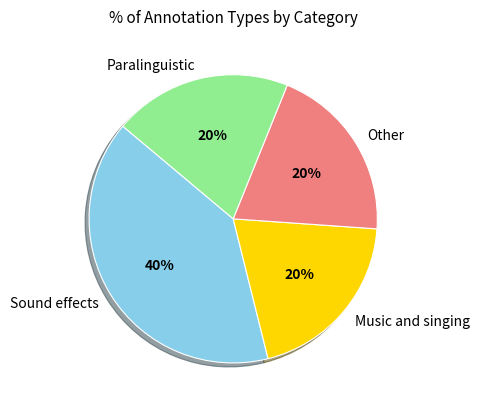

To the nearest percent, what is the difference between the Paralinguistic and Sound effects slice percentages?

20%